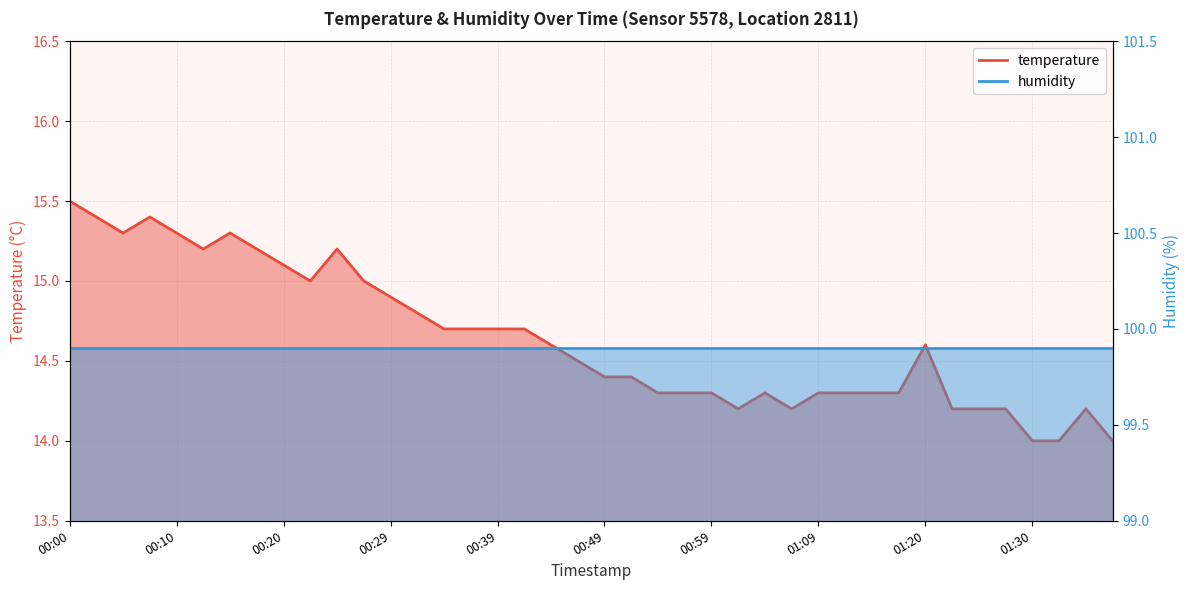

At which category does the chart reach its minimum across all series?

01:30